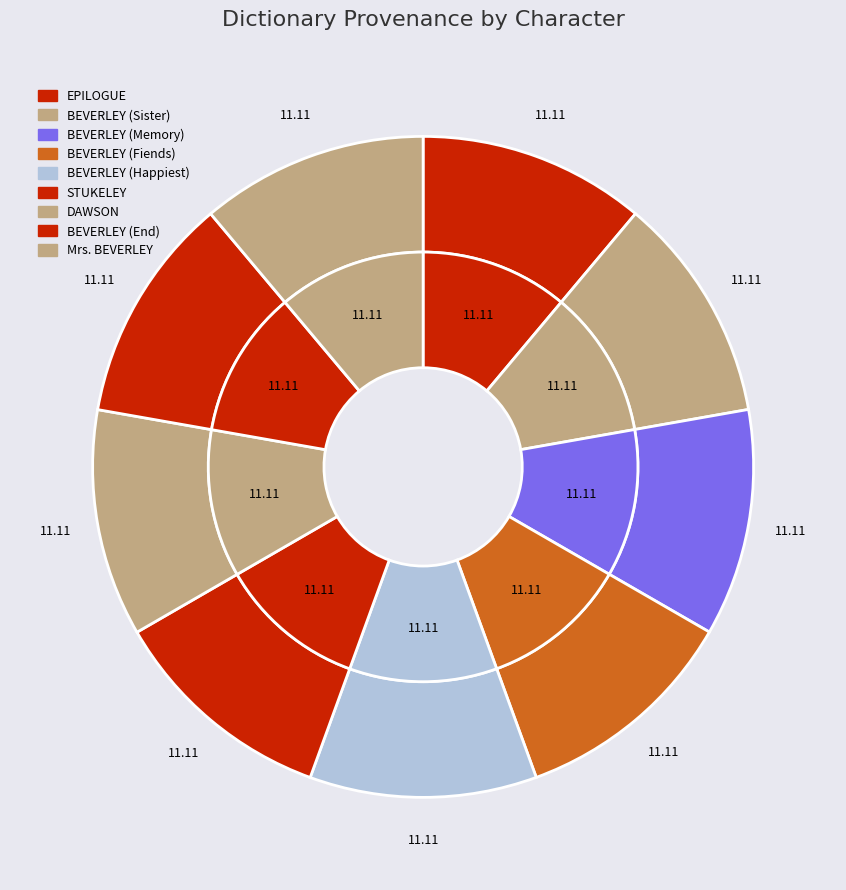

To the nearest percent, what is the average slice percentage?

11%